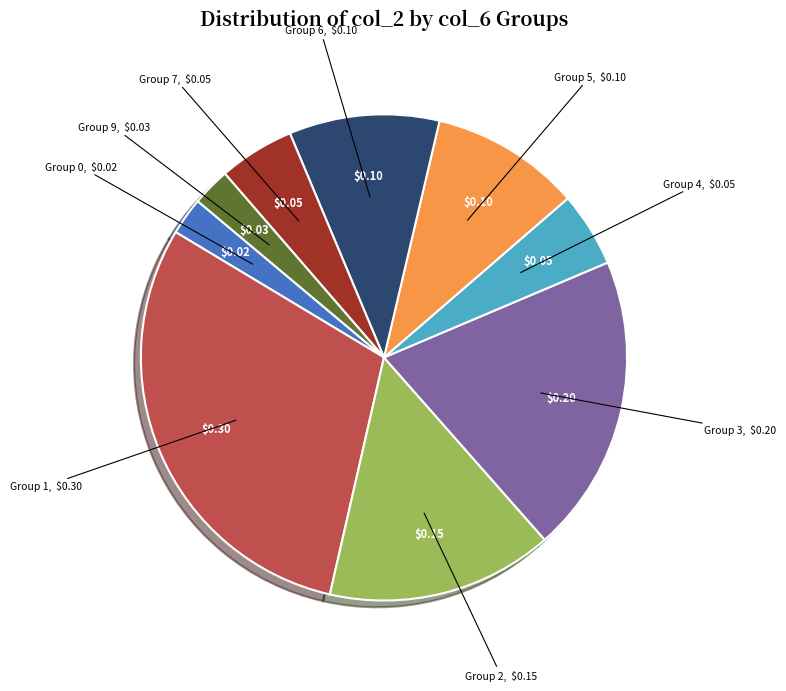

Does any single category account for the majority?

No